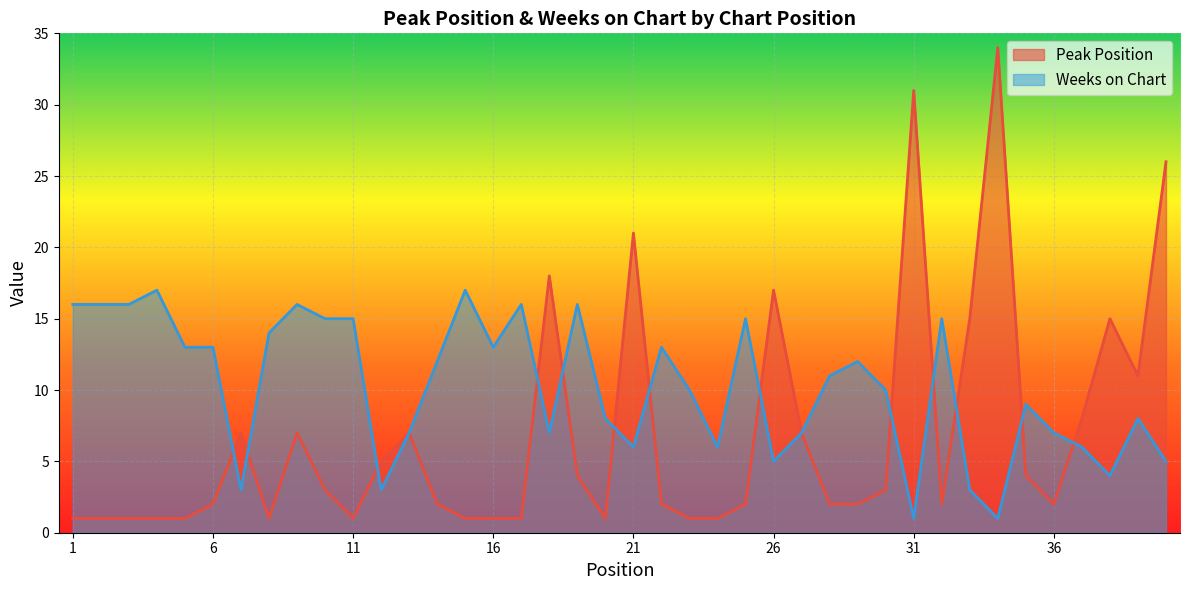

What is the difference between the second highest and minimum values in the Weeks on Chart series?

16